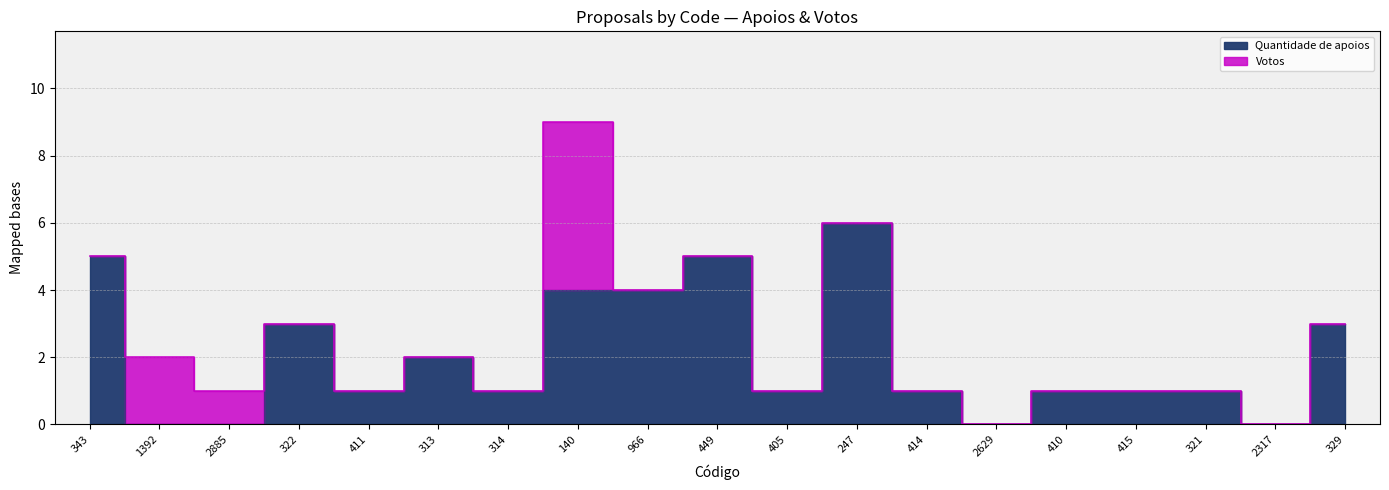

What is the label of the 6th point from the right?

2629